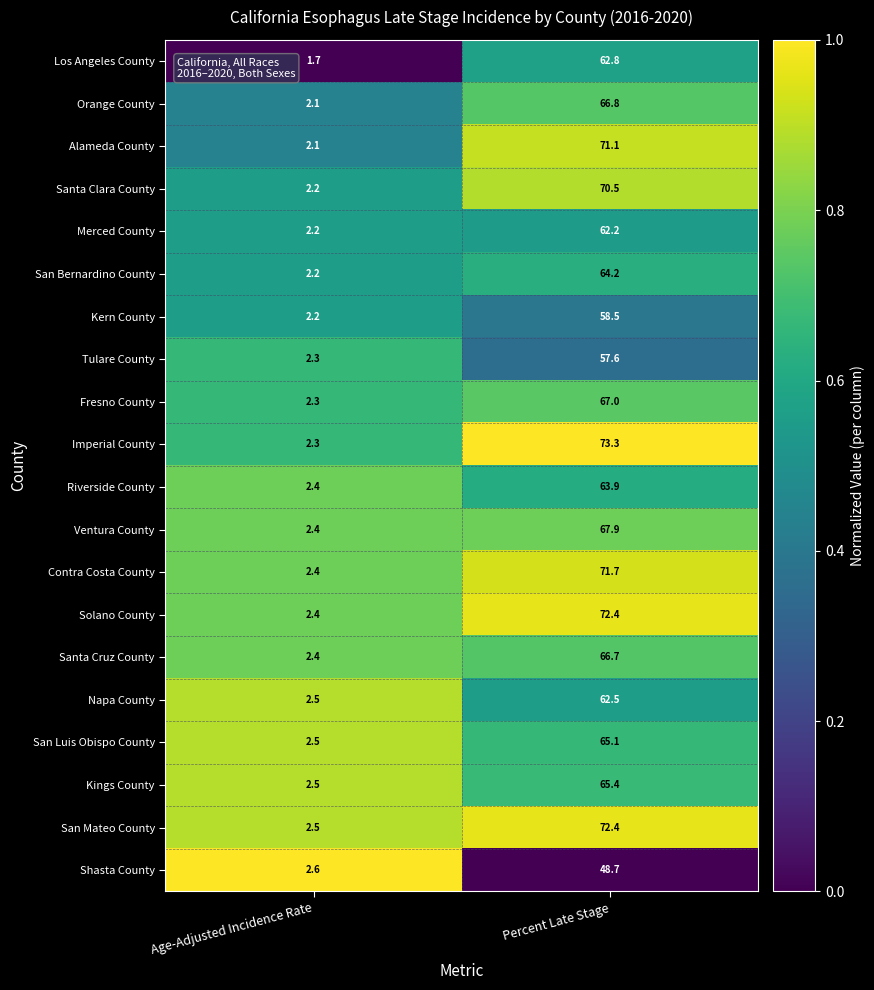

Which category has the highest value across all series?

Percent Late Stage